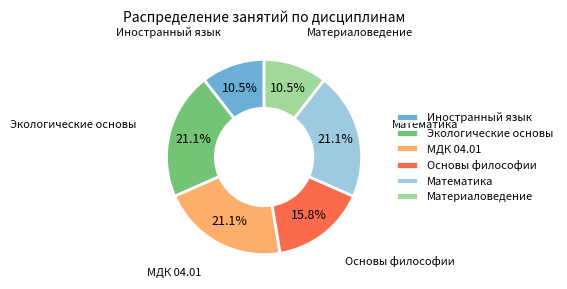

What is the ratio of the value at МДК 04.01 to the value at Экологические основы?

1.0